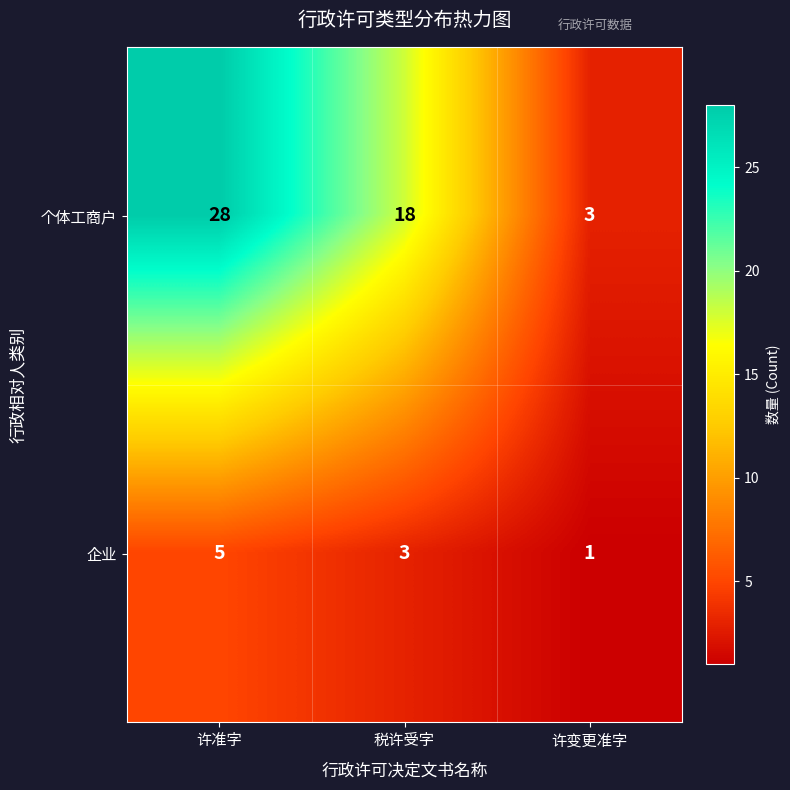

At how many categories does at least one series exceed 23?

1